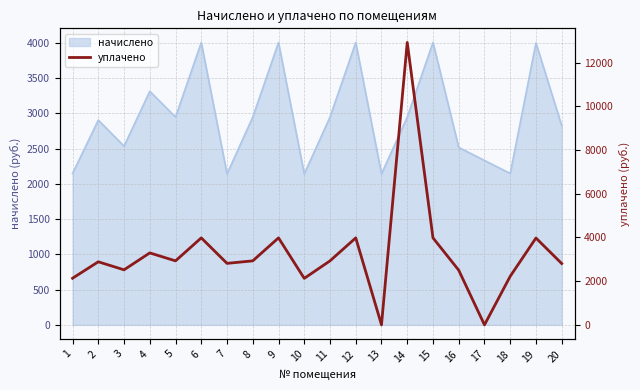

The value of начислено at 9 is 2587.8. True or false?

False